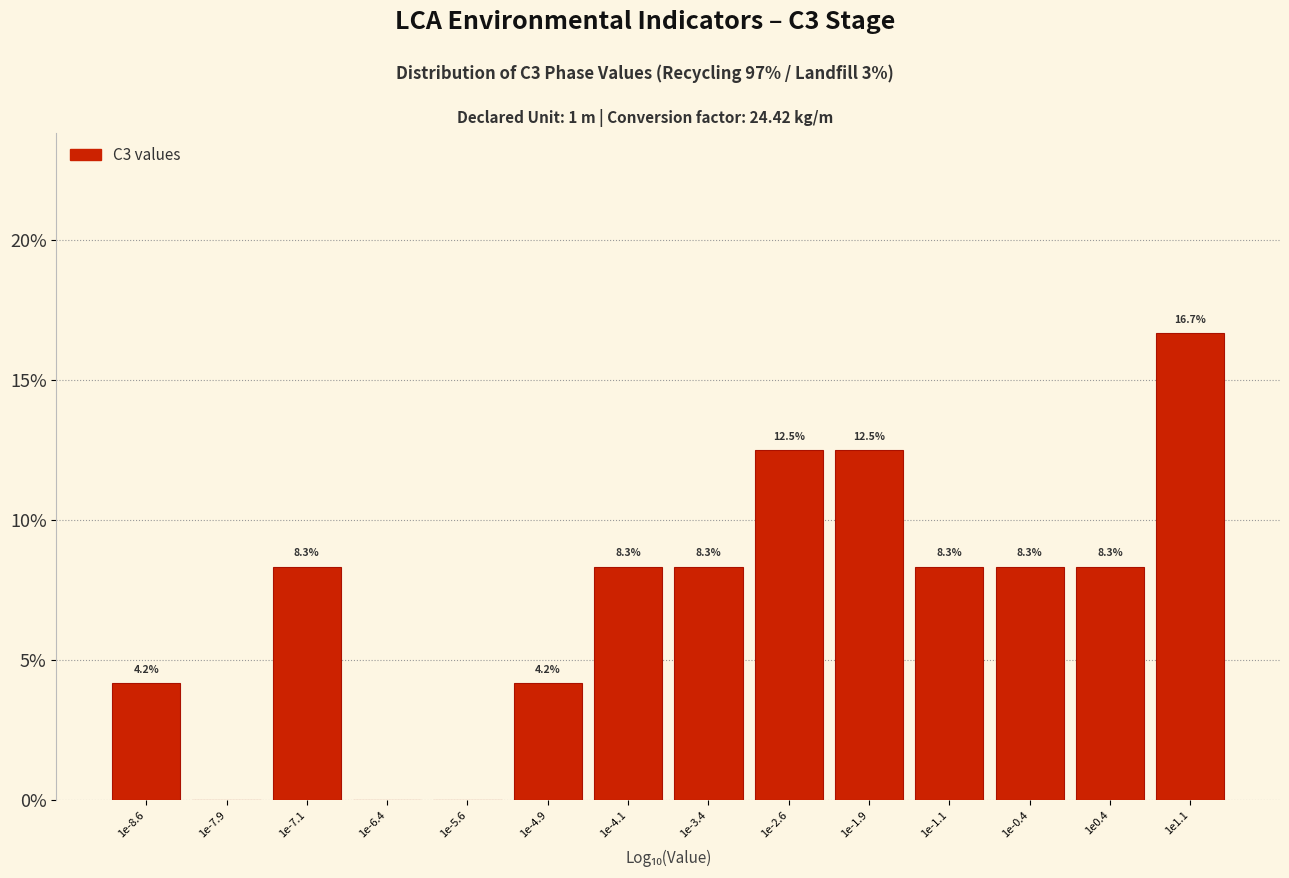

Reading left to right, list all the values displayed in this chart.

1e-8.6=4.2	1e-7.9=0.0	1e-7.1=8.3	1e-6.4=0.0	1e-5.6=0.0	1e-4.9=4.2	1e-4.1=8.3	1e-3.4=8.3	1e-2.6=12.5	1e-1.9=12.5	1e-1.1=8.3	1e-0.4=8.3	1e0.4=8.3	1e1.1=16.7